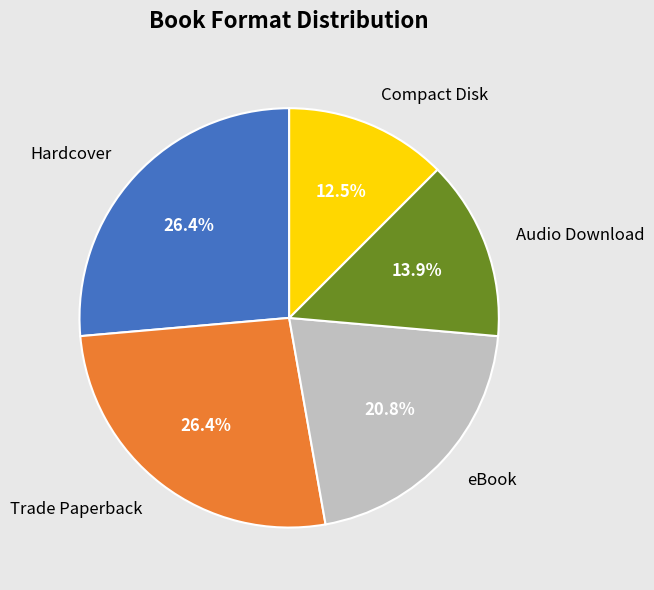

To the nearest percent, what portion does eBook represent?

21%